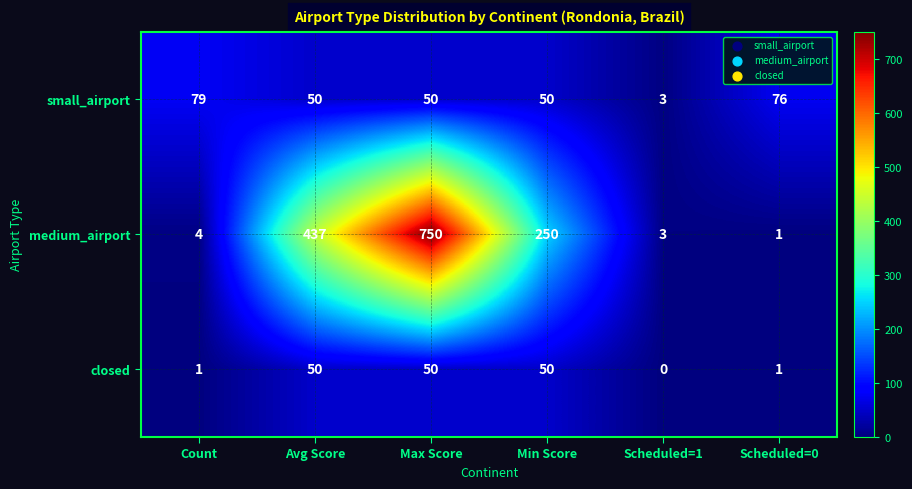

List the series in order of their peak value, lowest first.

closed, small_airport, medium_airport